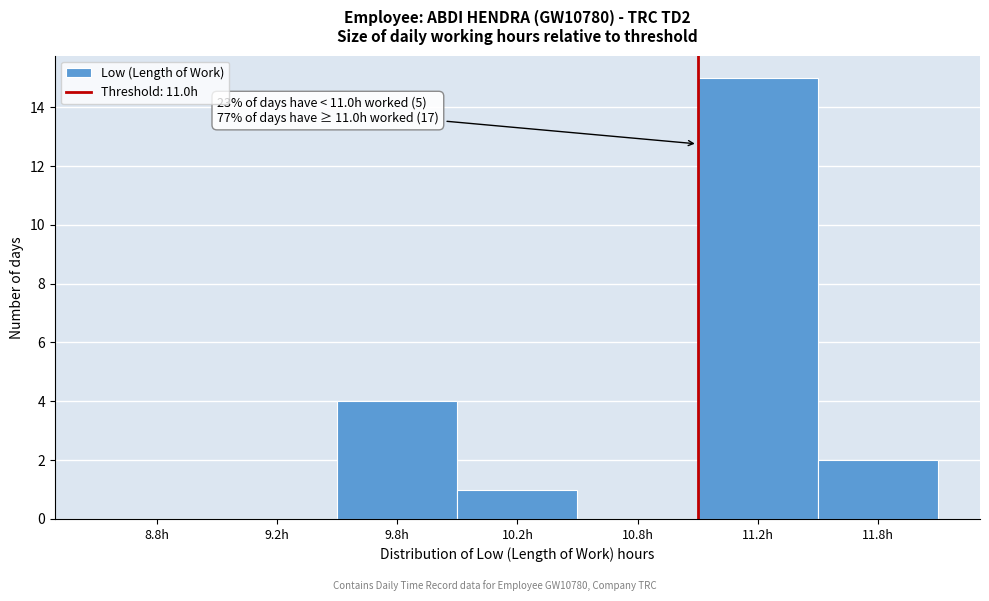

Reading right to left, what are all the values shown in this chart?

11.8h=2	11.2h=15	10.8h=0	10.2h=1	9.8h=4	9.2h=0	8.8h=0